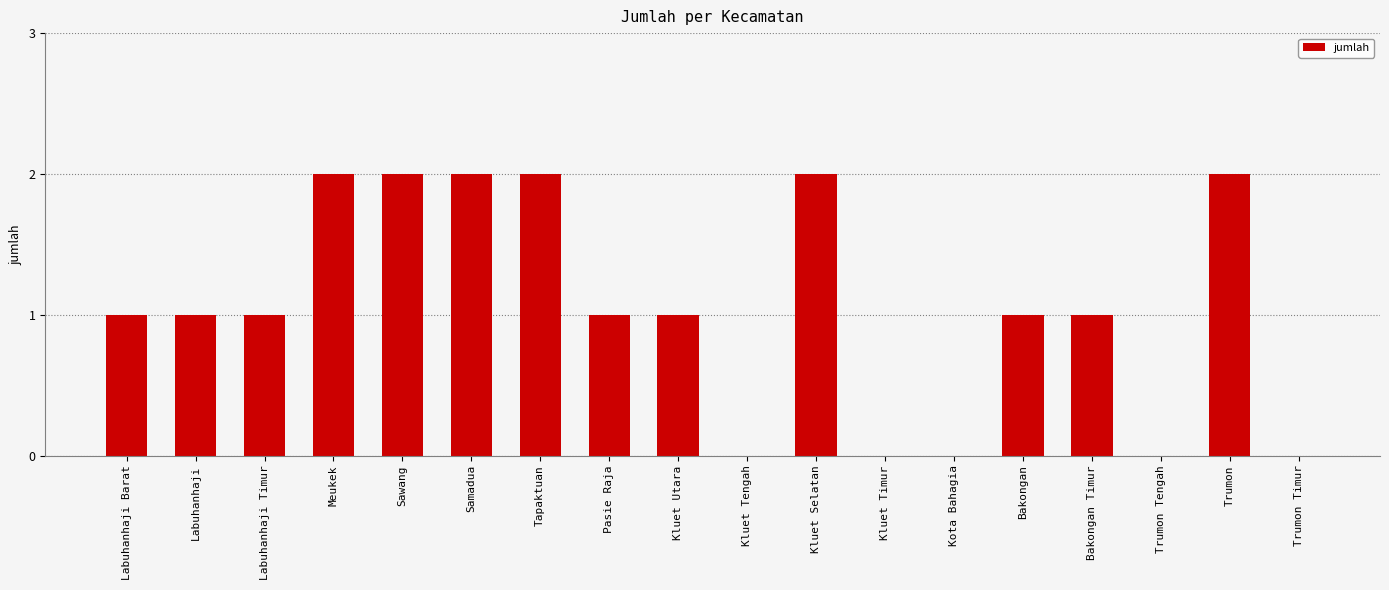

The chart shows a value of 2 at Trumon. True or false?

True